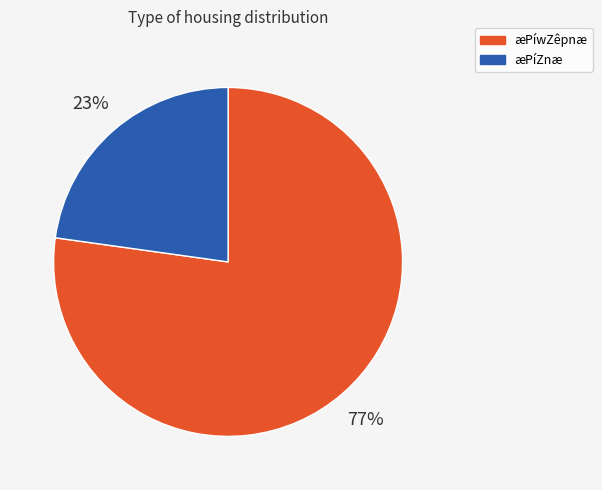

Is there any slice that represents more than half of the pie?

Yes